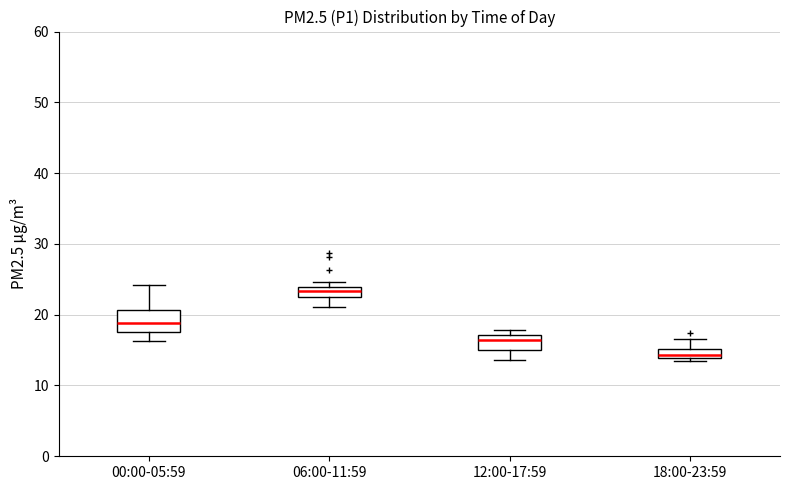

Where does the lower whisker of the box for 06:00-11:59 end on the y-axis? The values are not printed on the chart, so give them approximately, as read against the axis.

21